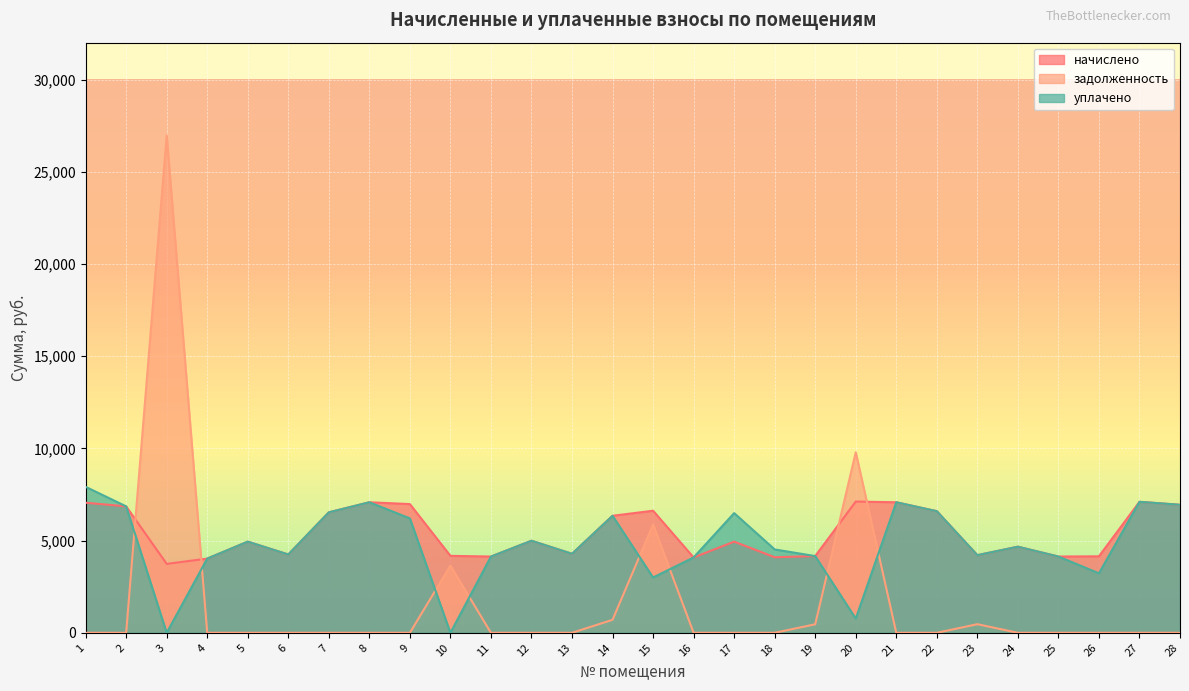

What are all the series names shown in the legend?

начислено, задолженность, уплачено